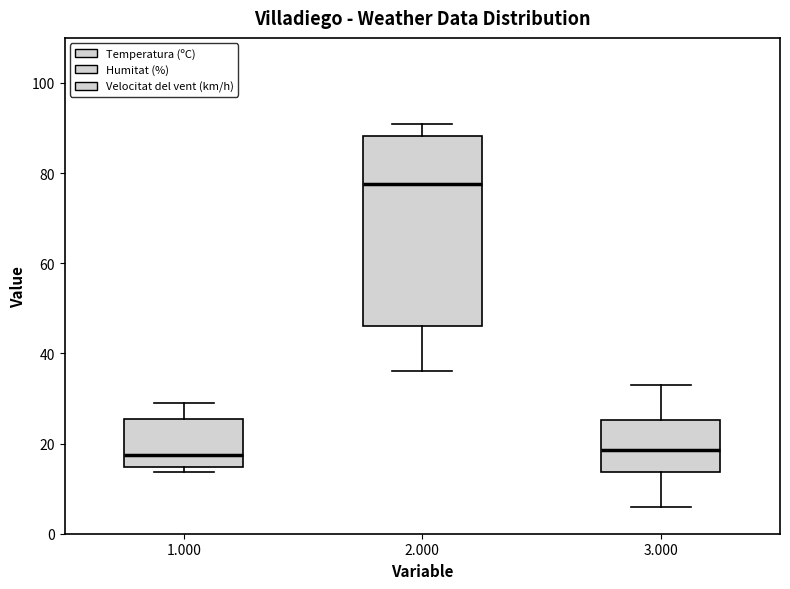

Reading left to right, transcribe this box plot: for each box, give where its median line is, the range the box spans, and where its two whiskers end, as read against the y-axis. The values are not printed on the chart, so give them approximately, as read against the axis.

1.000: median 18, box 14 to 26, whiskers 14 (just below the box's lower edge) to 28
2.000: median 78, box 46 to 88, whiskers 36 to 92
3.000: median 18, box 14 to 26, whiskers 6 to 34